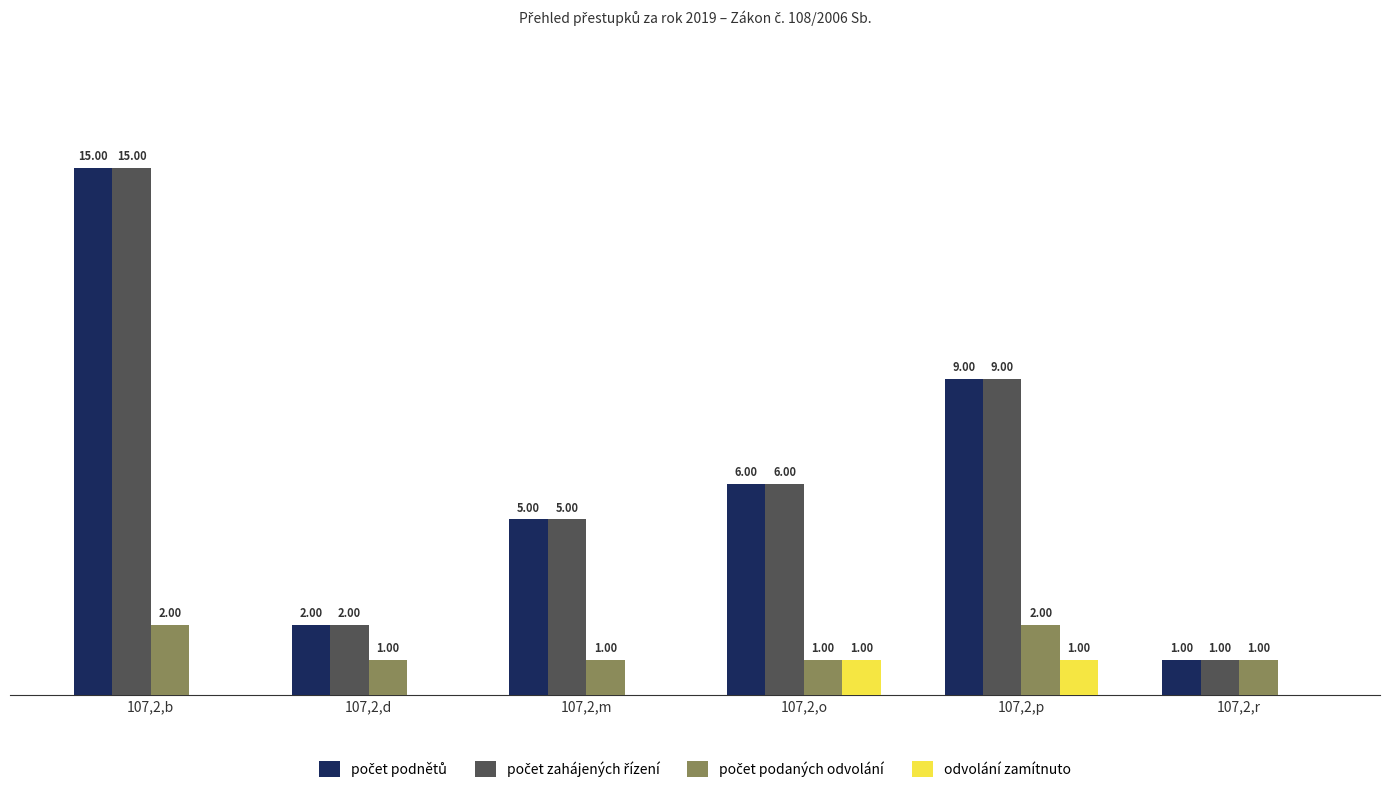

Which category has the lowest value across all series?

107,2,b